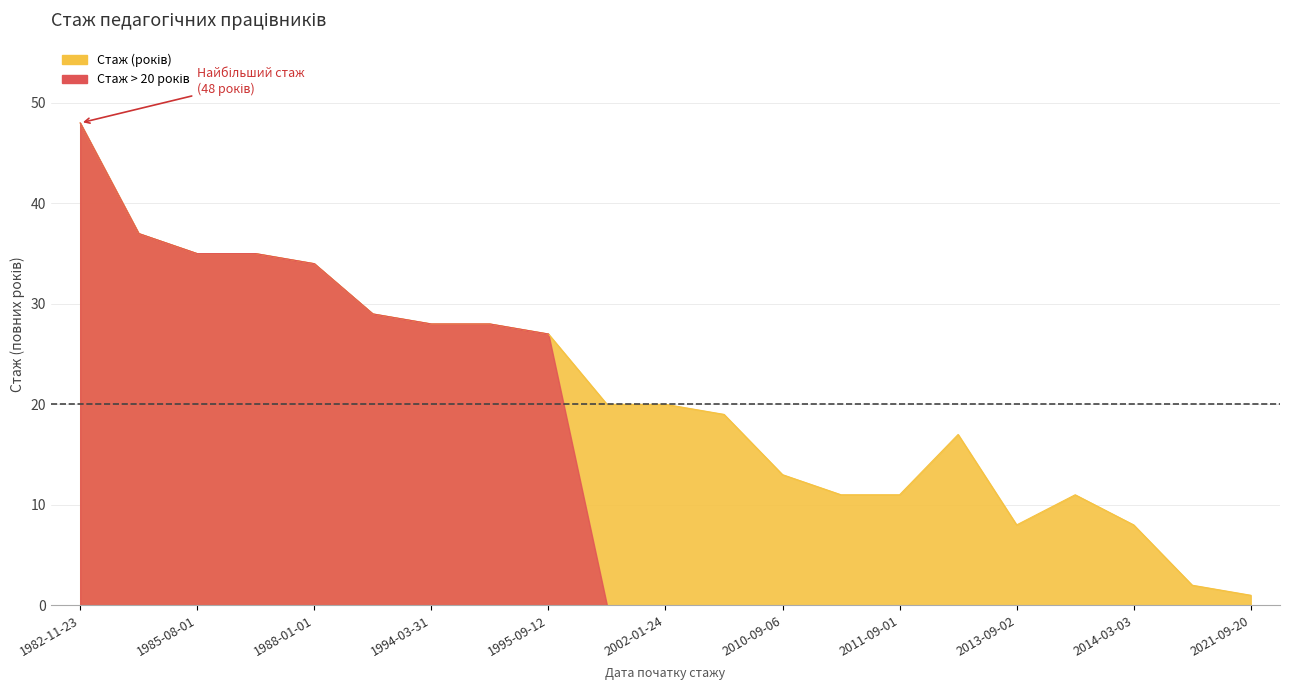

Reading right to left, transcribe all the data shown in this chart.

2003-09-01=19	2021-09-20=1	2013-09-03=11	1994-09-01=28	1982-11-23=48	2011-09-01=17	2011-03-09=11	2011-09-01=11	2002-01-24=20	1988-01-01=34	1995-09-12=27	2020-09-01=2	1994-03-31=28	1993-01-25=29	2001-08-28=20	2013-09-02=8	1985-08-01=35	2014-03-03=8	2010-09-06=13	1985-06-15=37	1986-09-01=35